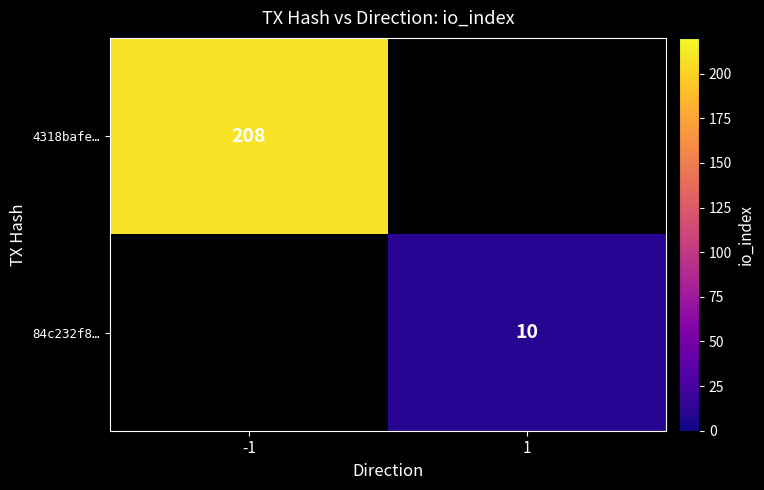

At how many categories does at least one series exceed 26?

1